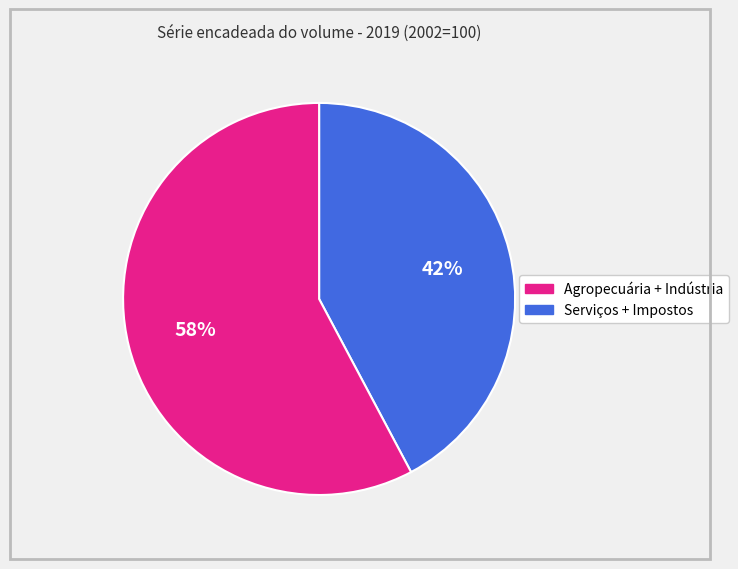

To the nearest percent, what is the difference between the largest and smallest slice percentages?

16%